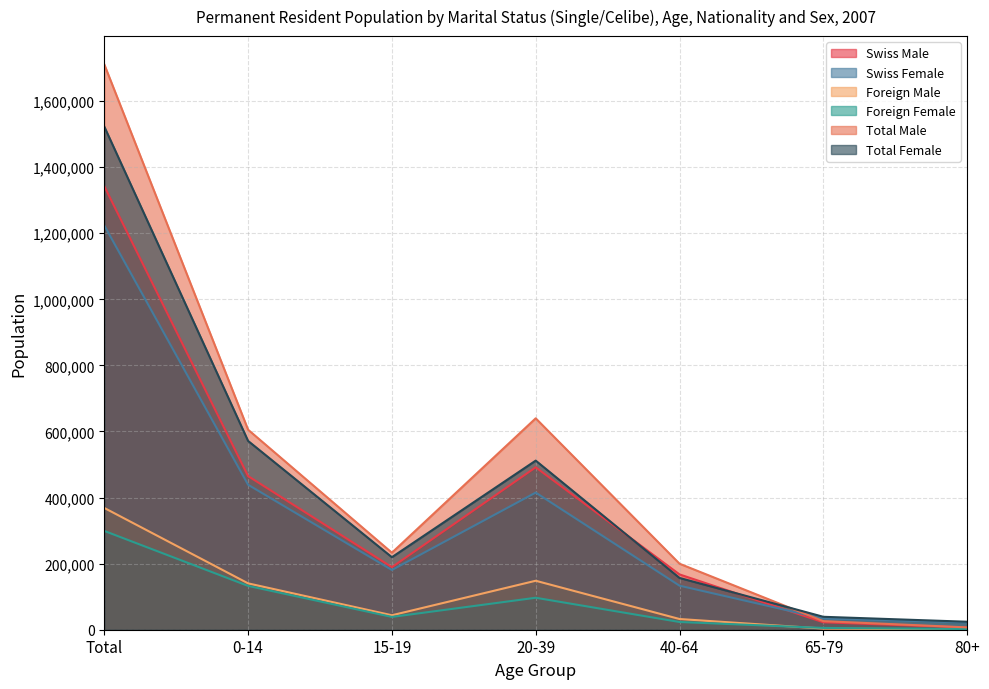

Reading left to right, what are all the values shown in this chart?

Swiss Male: 1342476	465018	189328	491589	167380	22545	6616
Swiss Female: 1223695	438801	180758	415081	133305	33699	22051
Foreign Male: 368568	140325	43760	148214	32421	3405	443
Foreign Female: 299047	132622	38741	96734	23413	5427	2110
Total Male: 1711044	605343	233088	639803	199801	25950	7059
Total Female: 1522742	571423	219499	511815	156718	39126	24161